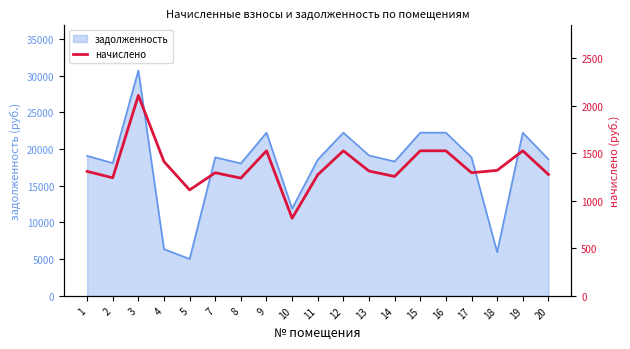

The value of задолженность at 3 is 53784.4. True or false?

False